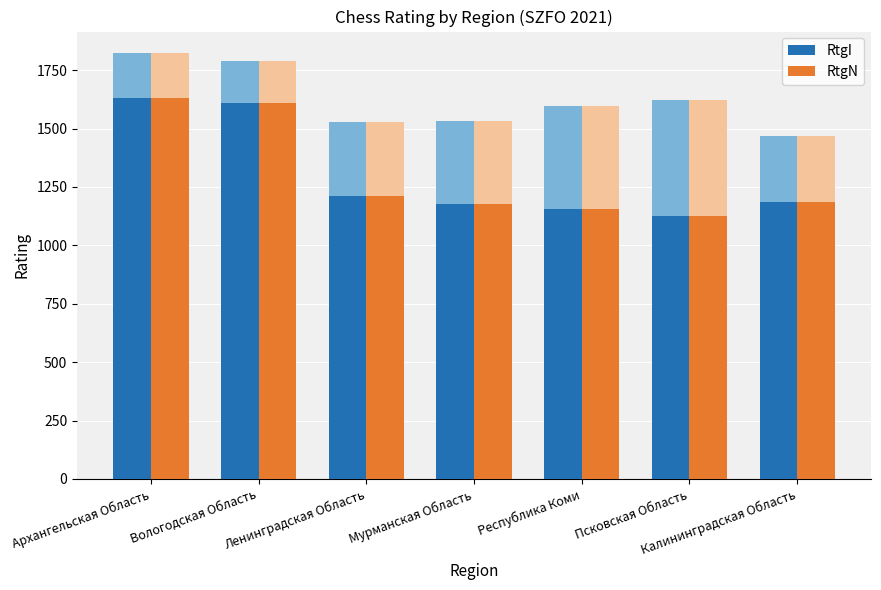

What is the maximum value for RtgN?

1630